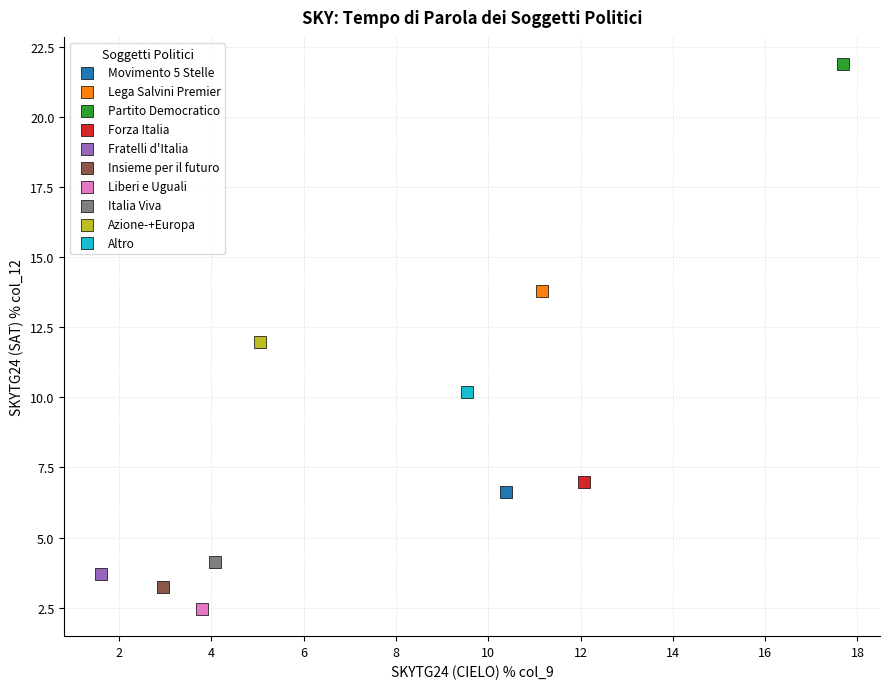

What are all the series names shown in the legend?

Movimento 5 Stelle, Lega Salvini Premier, Partito Democratico, Forza Italia, Fratelli d'Italia, Insieme per il futuro, Liberi e Uguali, Italia Viva, Azione-+Europa, Altro